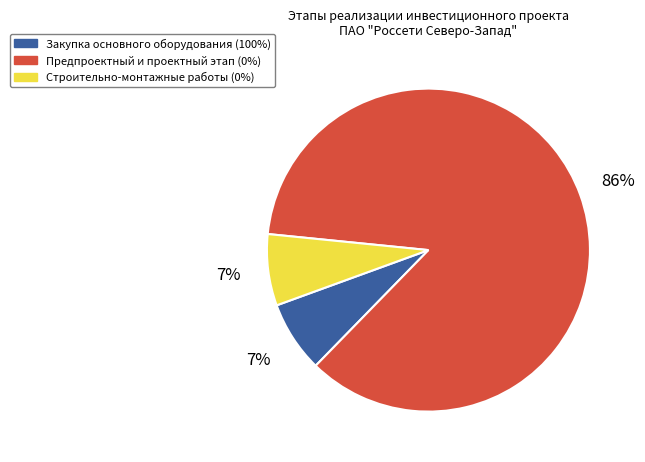

What is the ratio of the value at Закупка основного оборудования (100%) to the value at Строительно-монтажные работы (0%)?

1.0